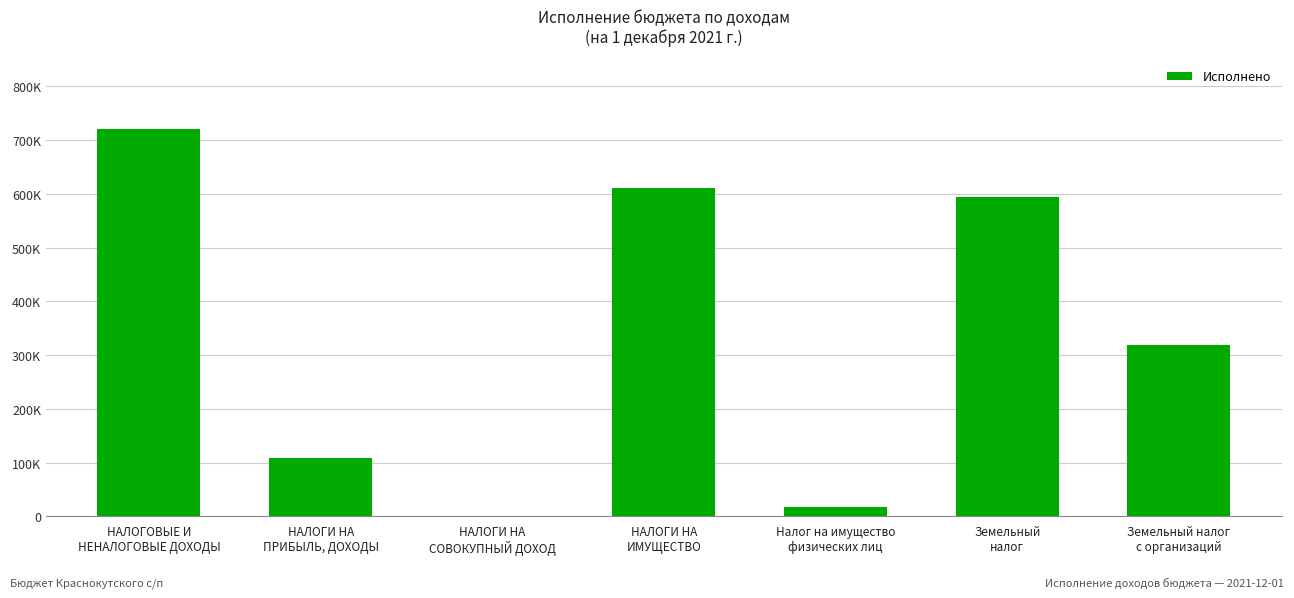

Are the bars horizontal?

No